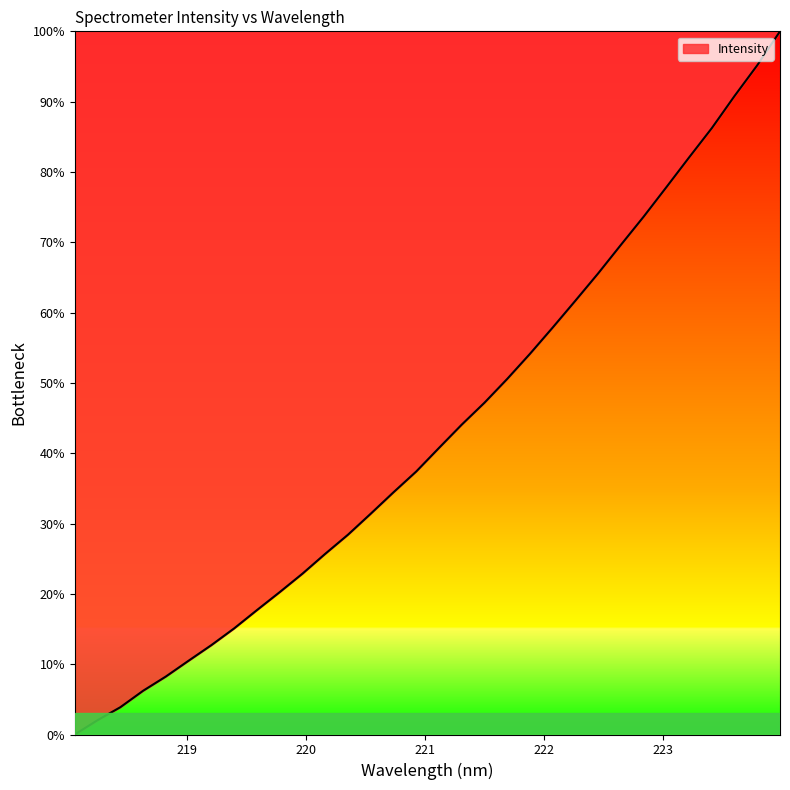

What is the difference between the maximum and minimum values?

100.0